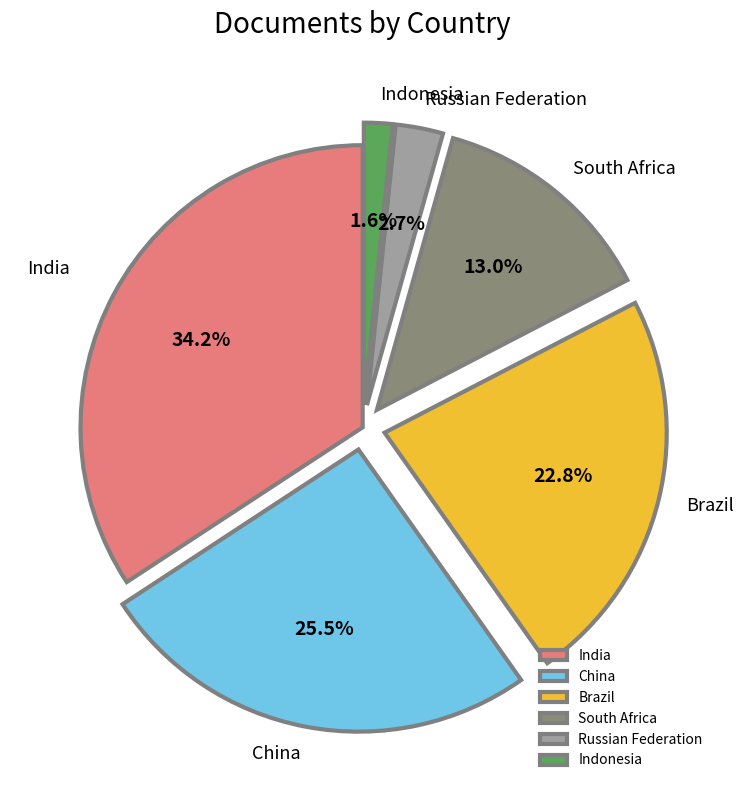

What portion of the pie excludes Indonesia?

98.4%